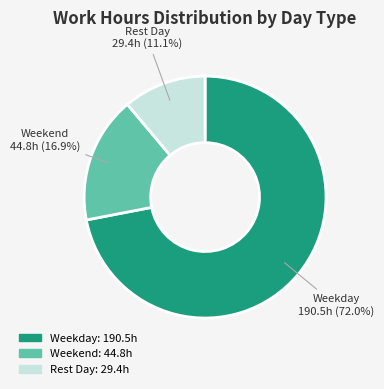

Is there any slice that represents more than half of the pie?

Yes